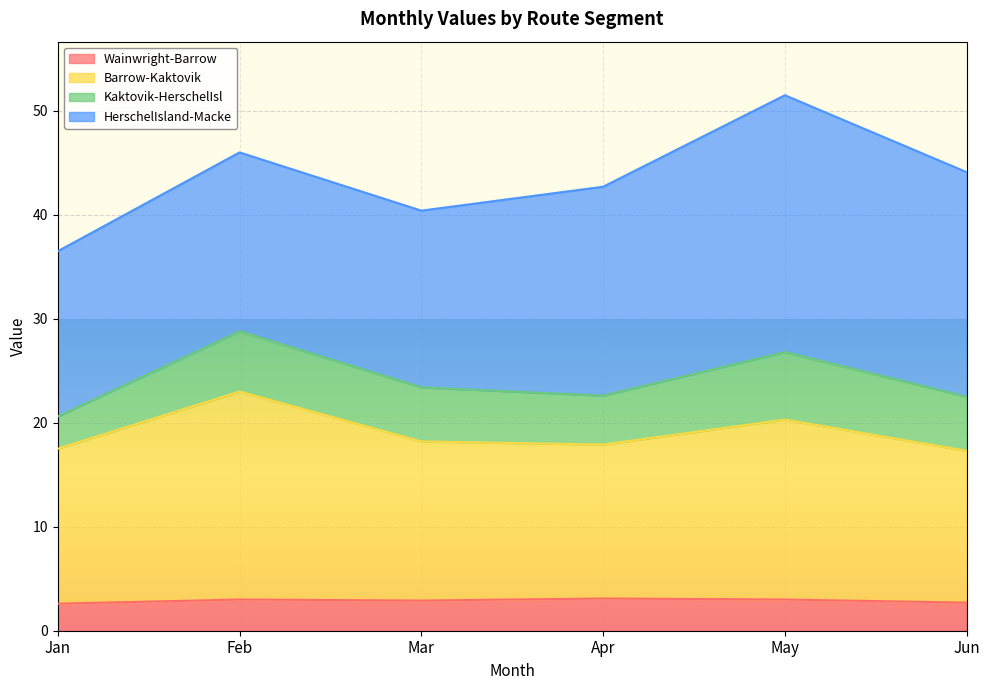

True or false: Wainwright-Barrow has more than 2 points higher than both neighbors.

False